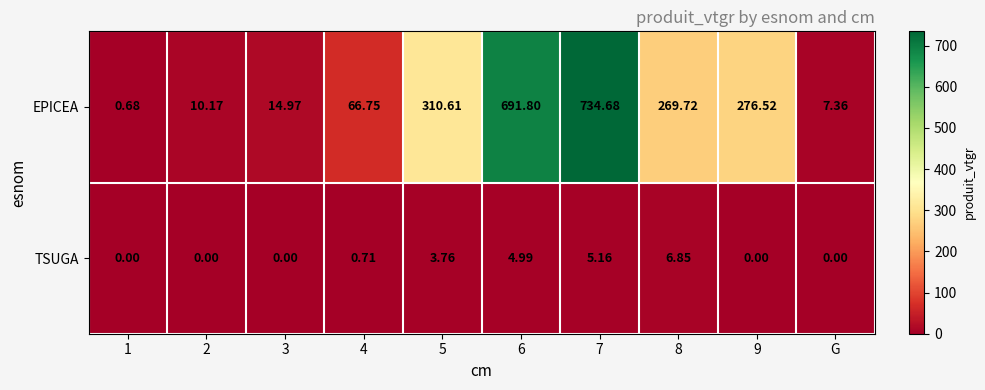

Is the value of TSUGA at 3 greater than the value of EPICEA at 3?

No